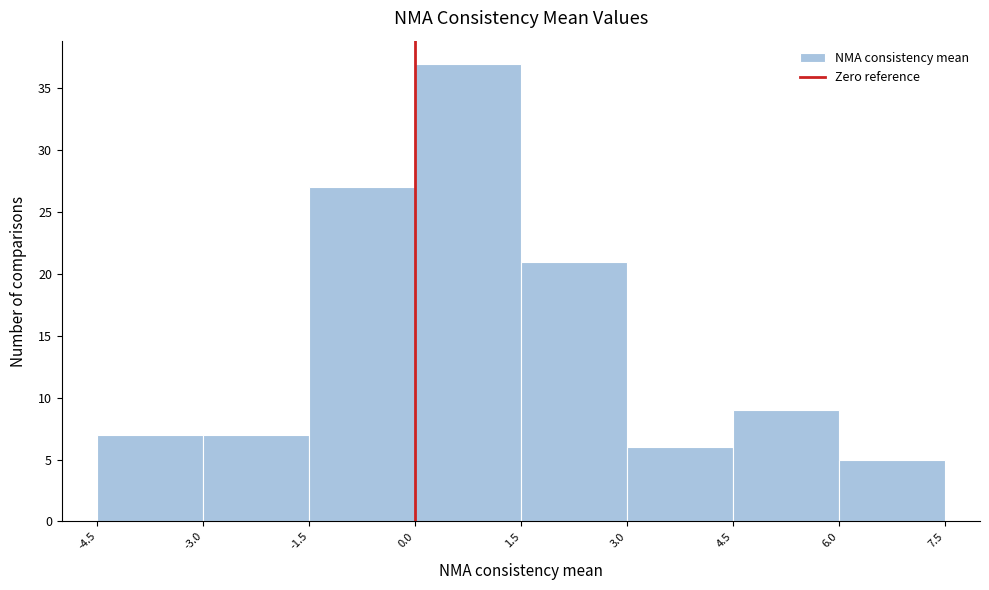

How tall is the bar that spans 4.5 to 6.0 on the x-axis? The values are not printed on the chart, so give them approximately, as read against the axis.

9